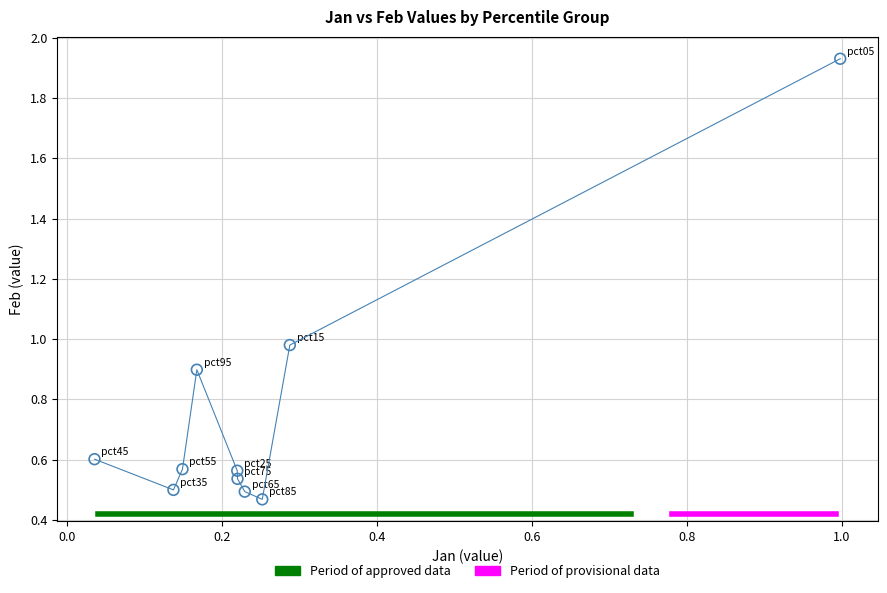

What is the range of Y values (max minus min)?

1.5